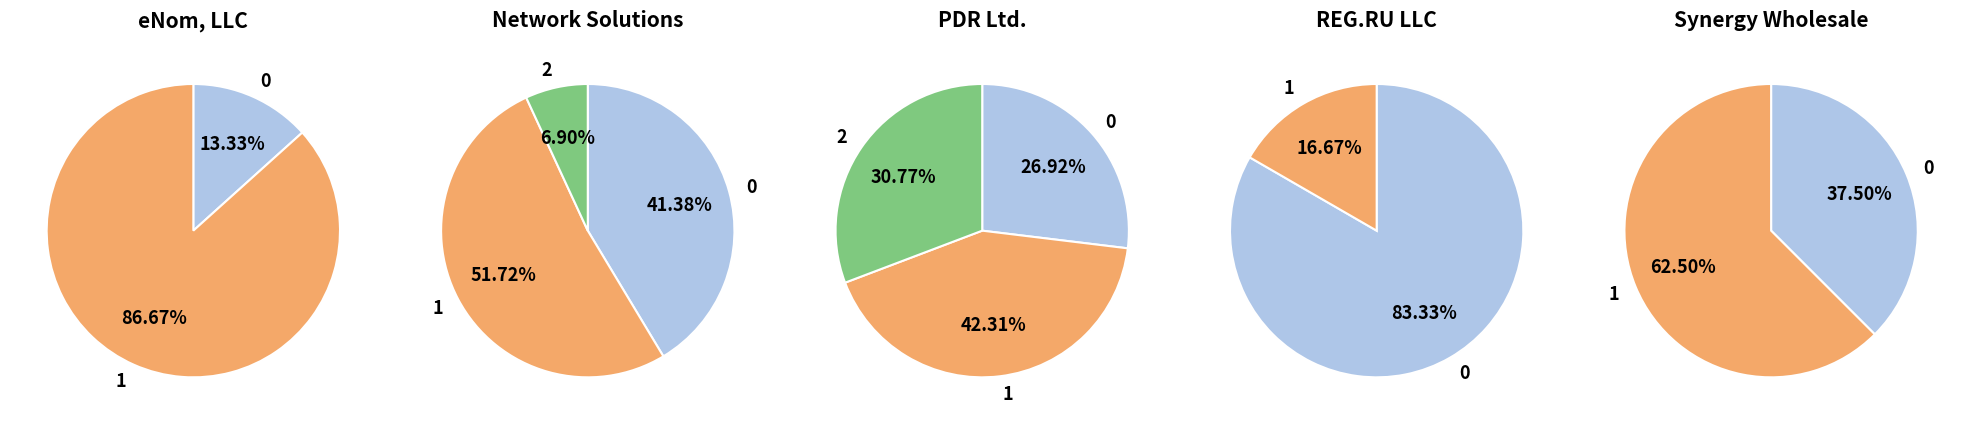

Is it true that eNom, LLC is 14% of the pie?

False